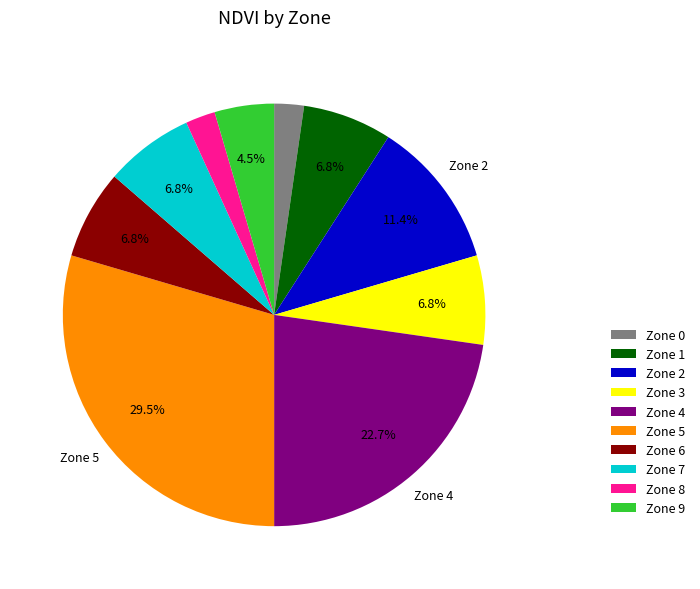

To the nearest percent, what is the combined percentage of Zone 8 and Zone 7?

9%